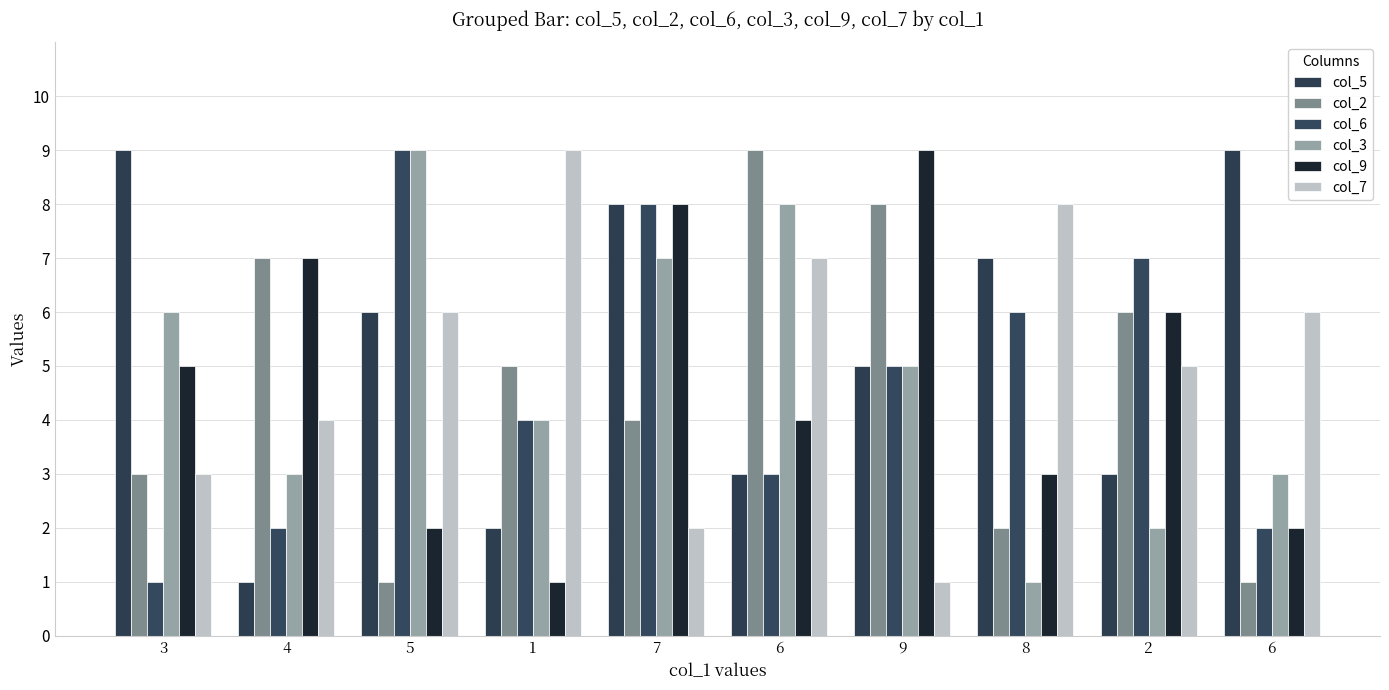

Does the chart contain any negative values?

No